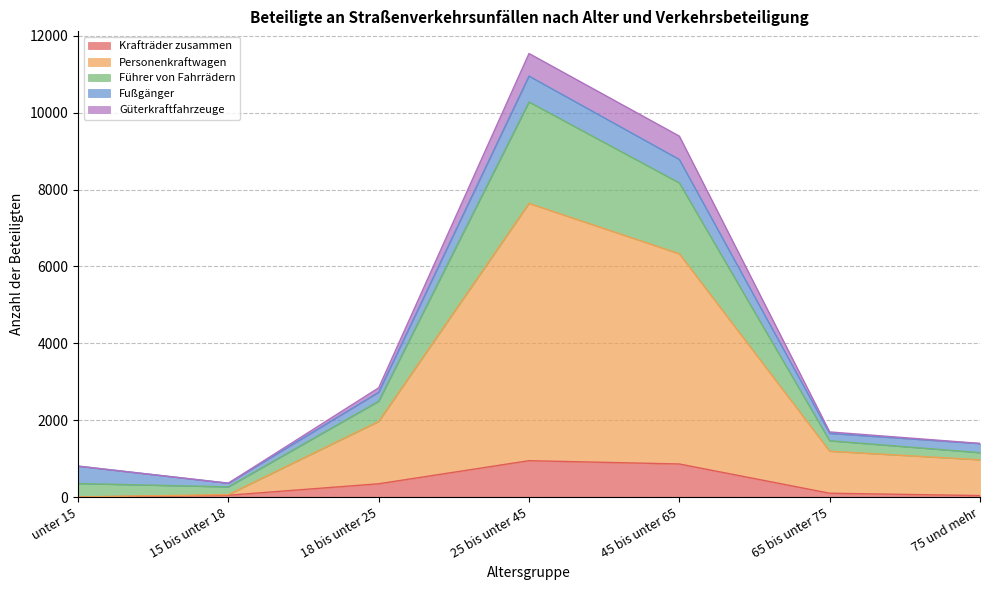

How many lines are shown in the chart?

5